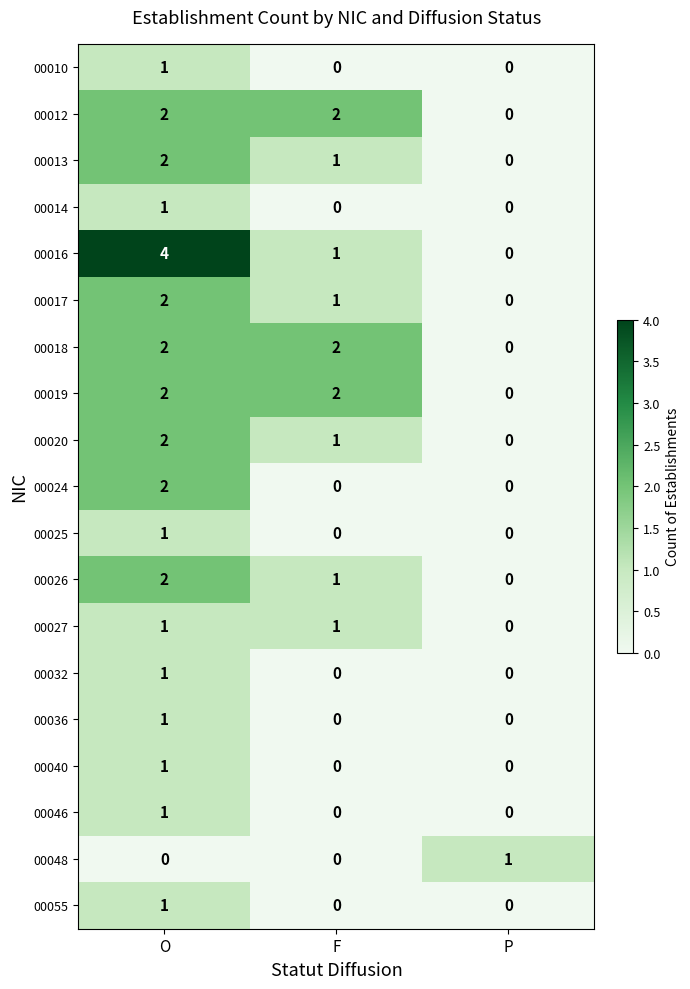

The value of 00036 at O is 1. True or false?

True